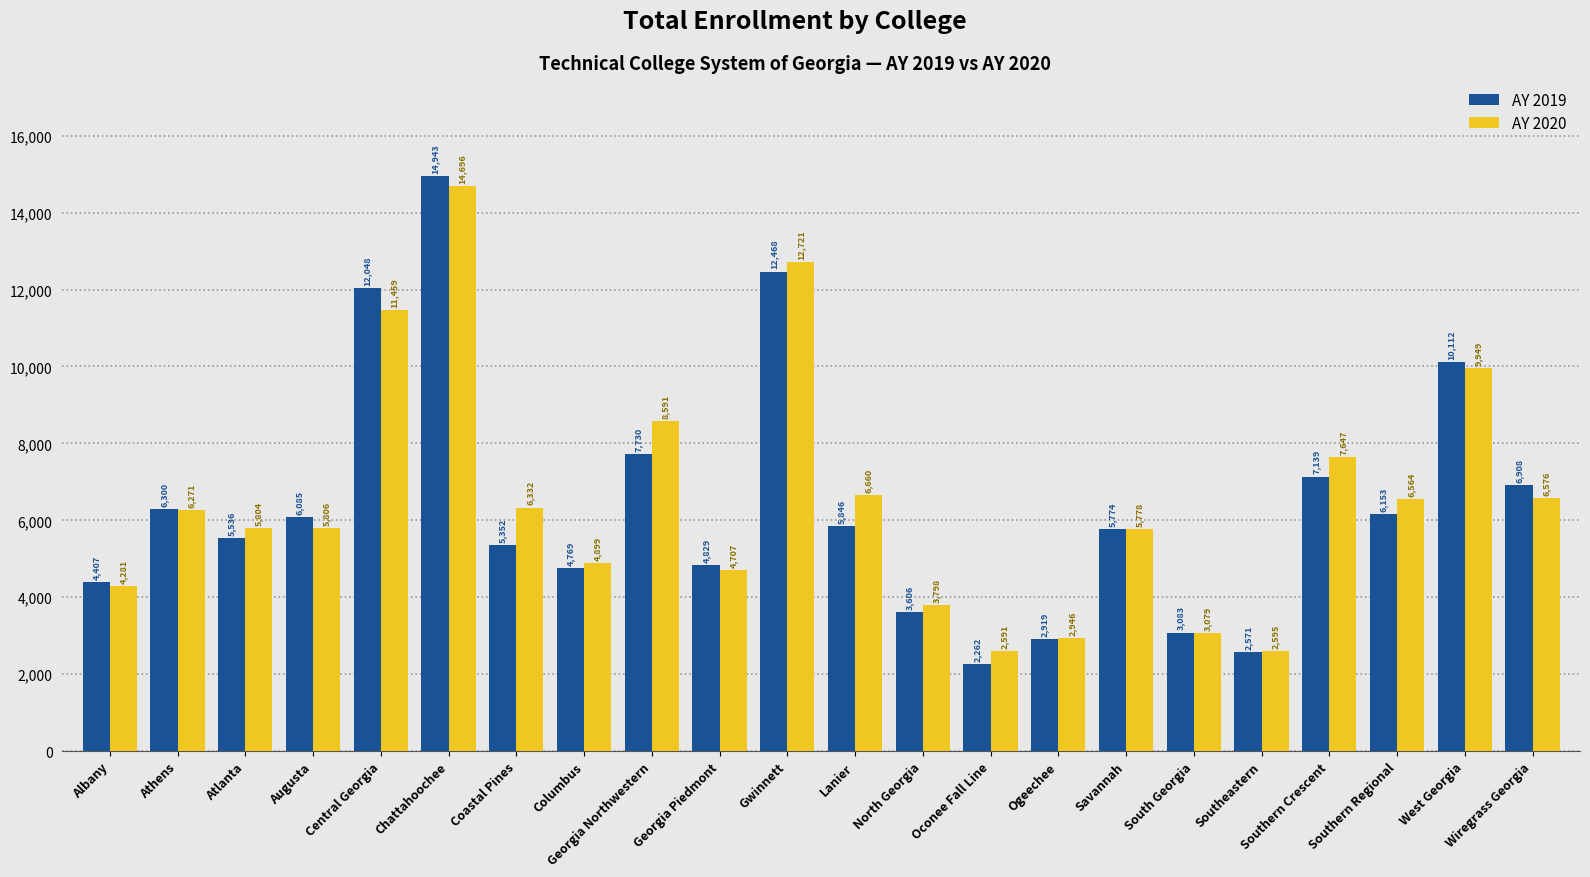

What is the value of the AY 2019 bar at the 3rd from the left?

5536